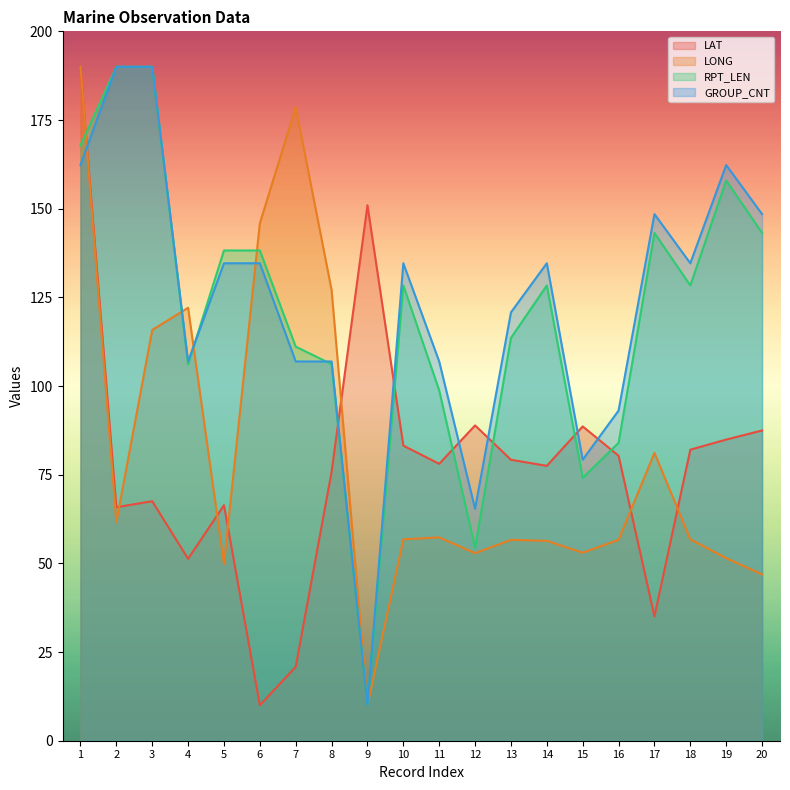

The value of LAT at 16 is 80.3. True or false?

True